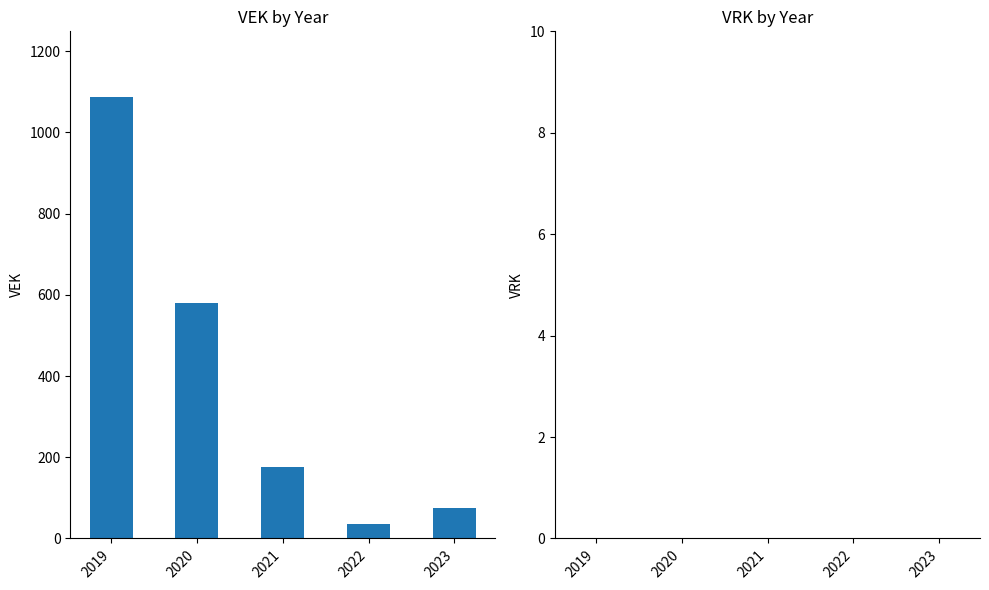

At which label is the value closest to 561?

2020